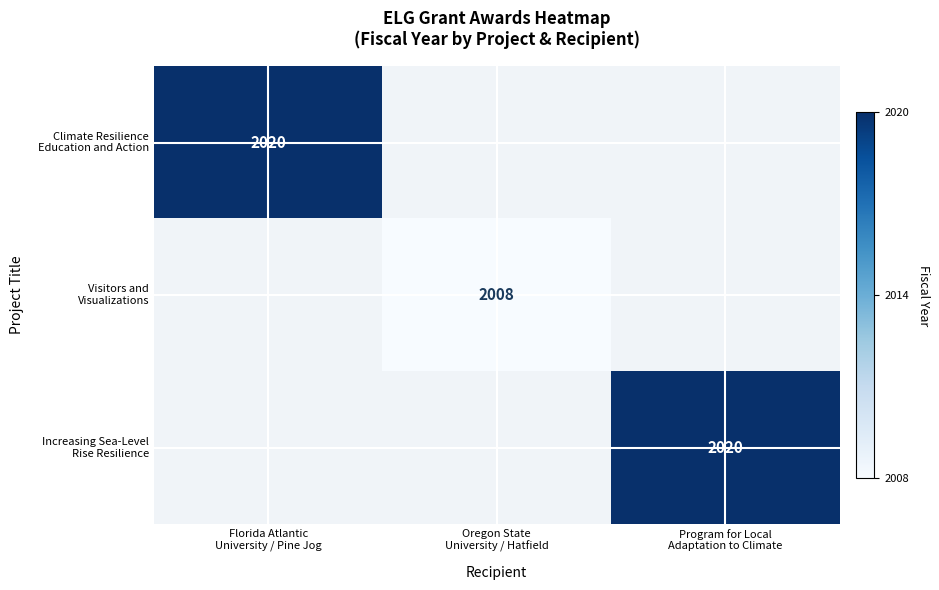

What is the difference between the Visitors and Visualizations values at Florida Atlantic University / Pine Jog and Oregon State University / Hatfield?

2008